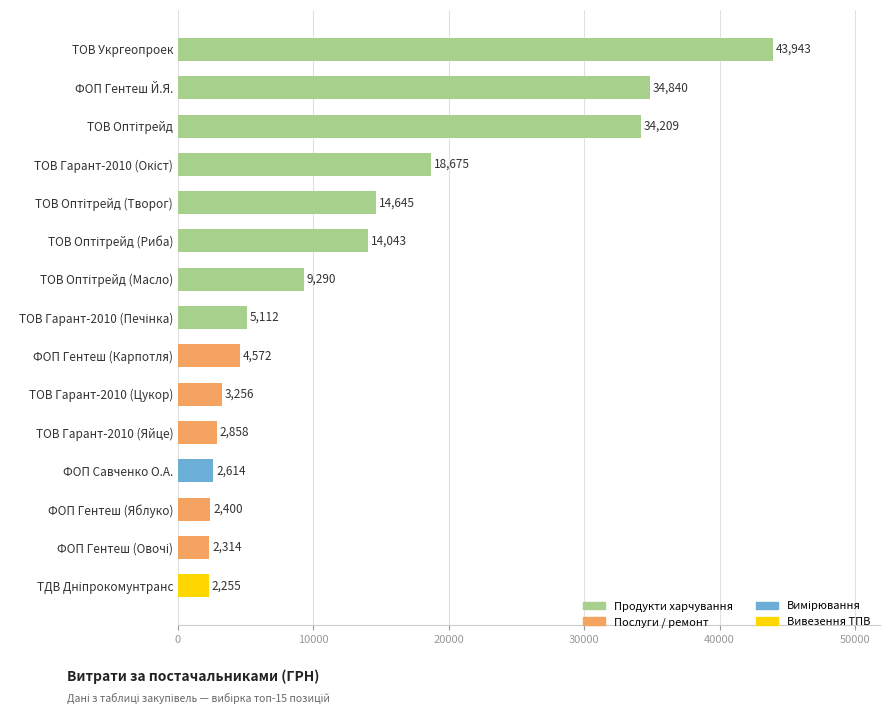

The value at ФОП Савченко О.А. is 2614.0. True or false?

True